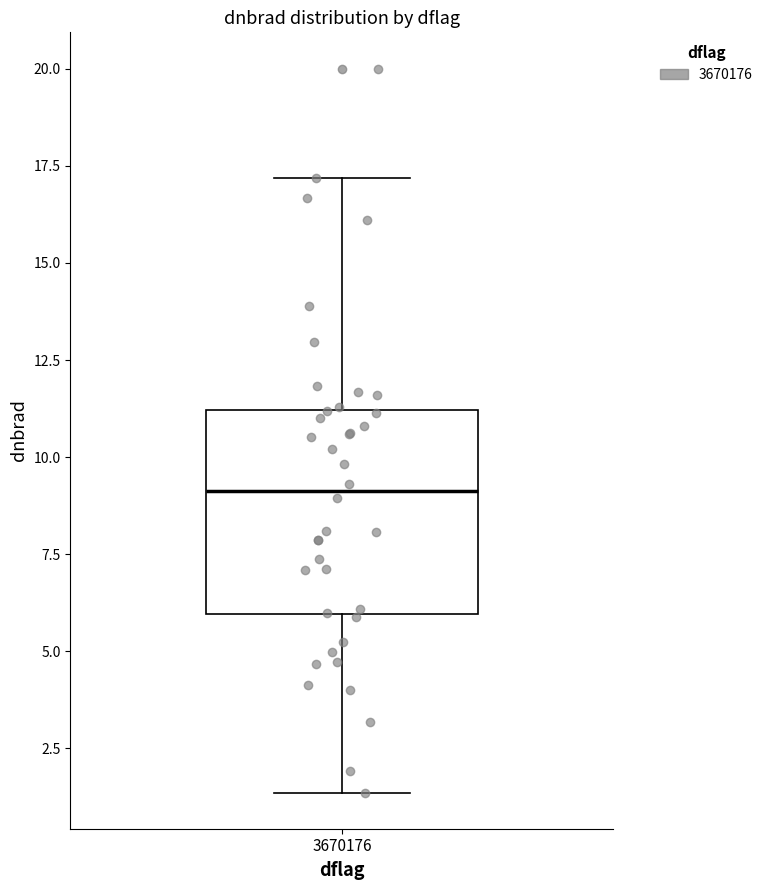

Transcribe this box plot: give where the median line is, the range the box spans, and where the two whiskers end, as read against the y-axis. The values are not printed on the chart, so give them approximately, as read against the axis.

median 9.0, box 6.0 to 11.0, whiskers 1.5 to 17.0